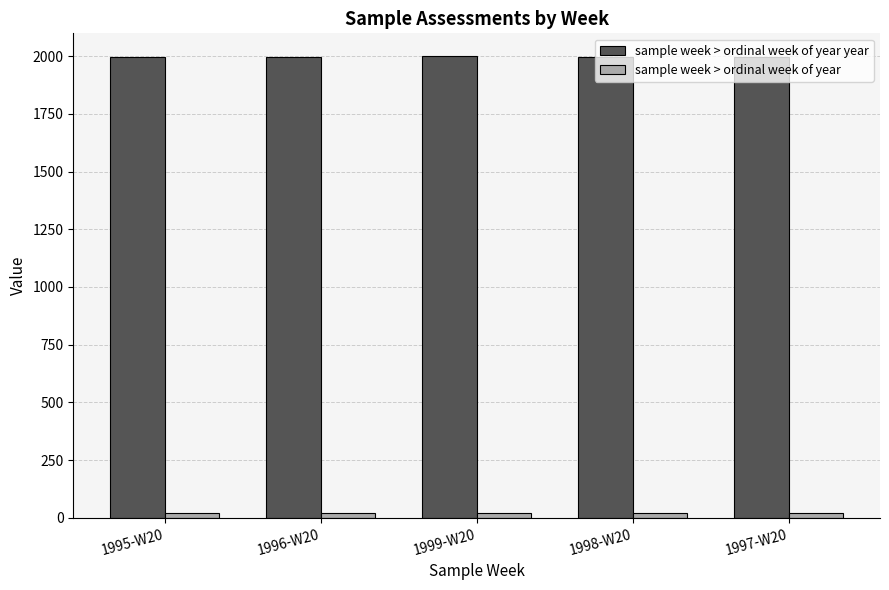

At how many categories does at least one series exceed 1172?

5